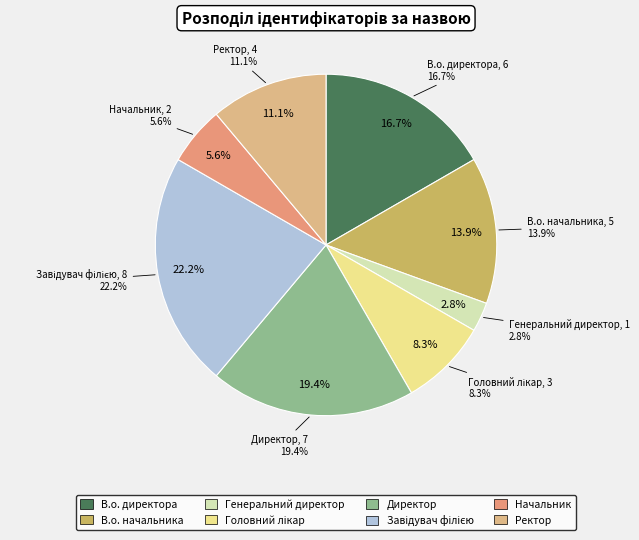

To the nearest percent, what percentage of the pie is В.о. директора?

17%